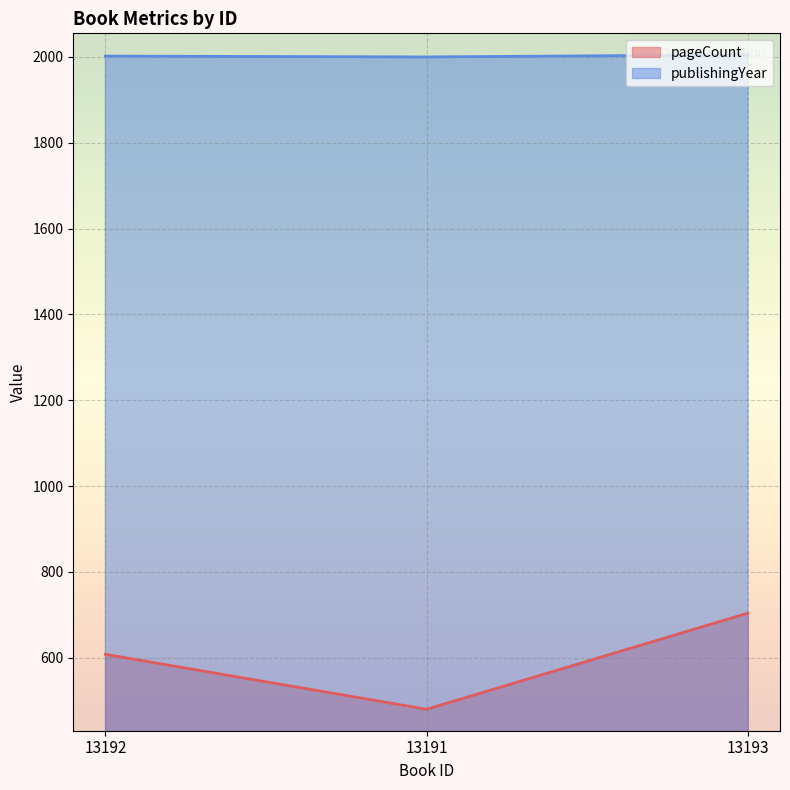

The value of pageCount at 13193 is 704. True or false?

True